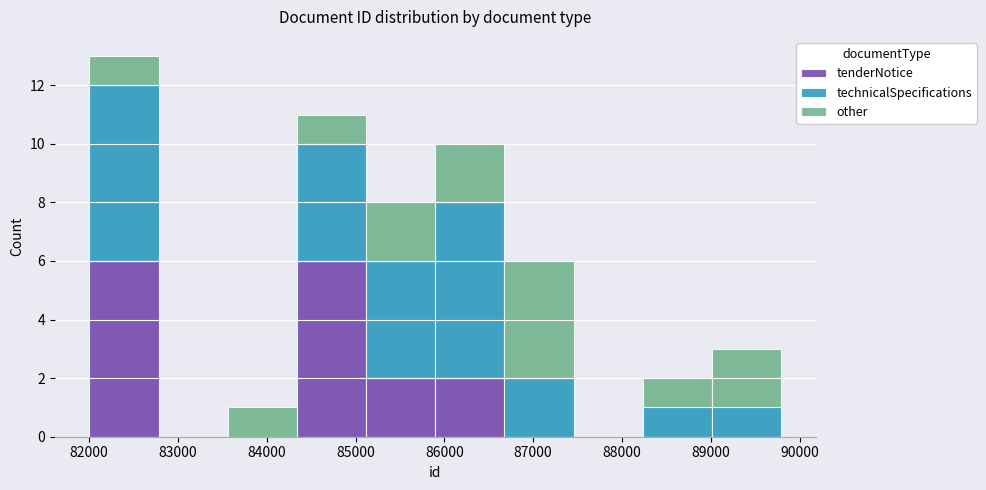

Reading left to right, list every stacked bar in this chart as the range it spans on the x-axis followed by its total height. Neither the bar edges nor the heights are printed on the chart, so give them approximately, as read against the axes.

82000 to 82800: 13
82800 to 83600: 0
83600 to 84300: 1
84300 to 85100: 11
85100 to 85900: 8
85900 to 86700: 10
86700 to 87500: 6
87500 to 88200: 0
88200 to 89000: 2
89000 to 89800: 3